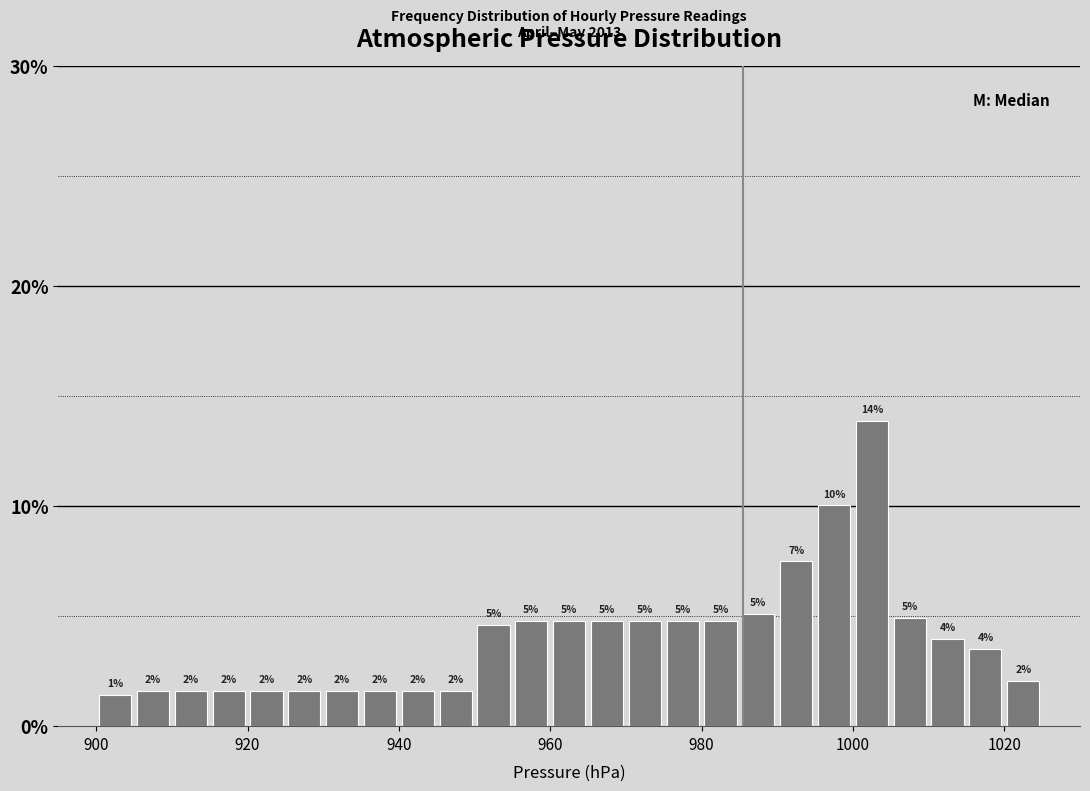

Around what value on the x-axis is the tallest bar? Give the approximate position of its centre, as read against the axis.

1002